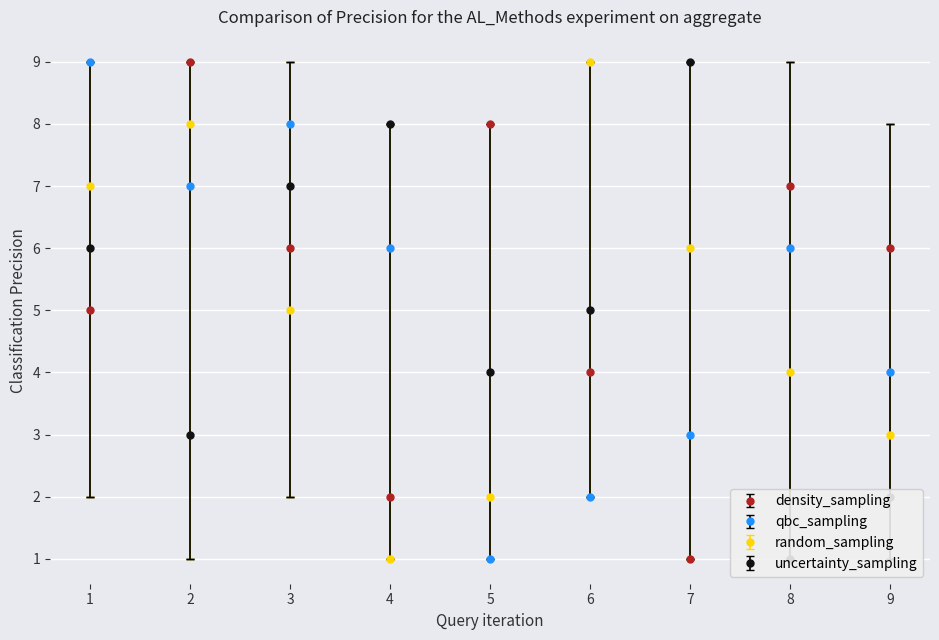

Which category has the lowest value in the density_sampling series?

7